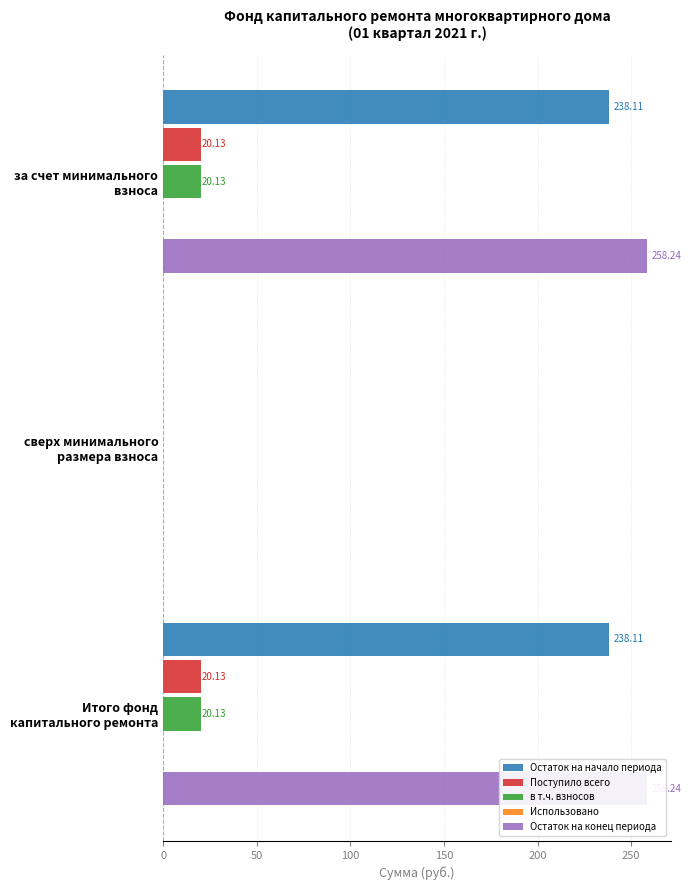

How many values in в т.ч. взносов are above zero?

2